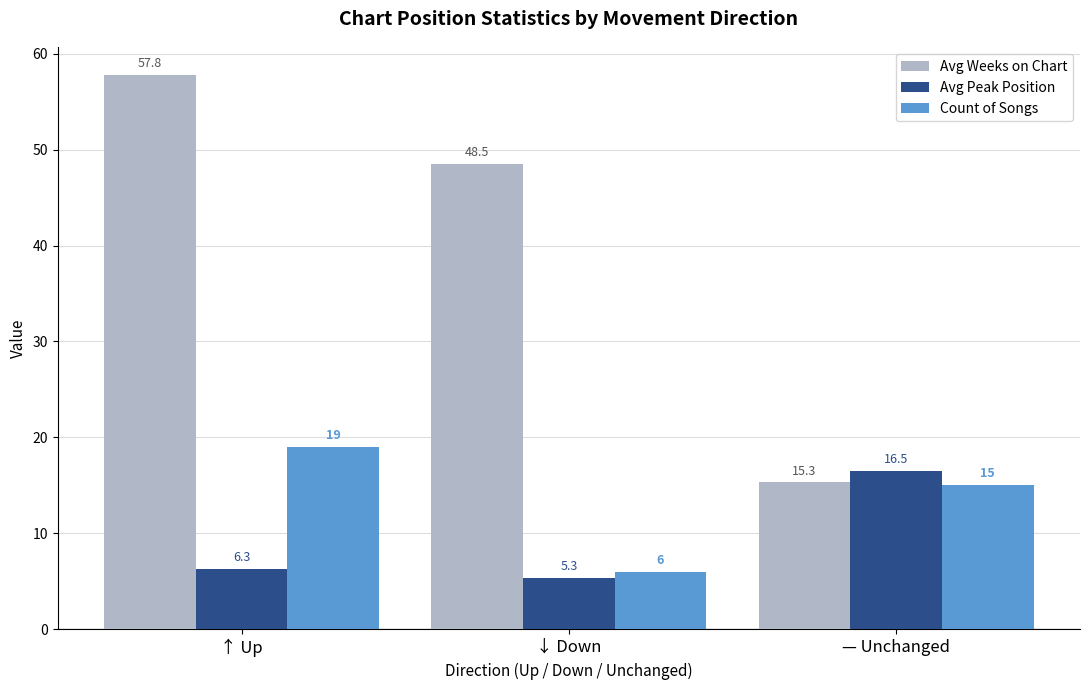

What is the difference between the maximum and second lowest values in the Count of Songs series?

4.0